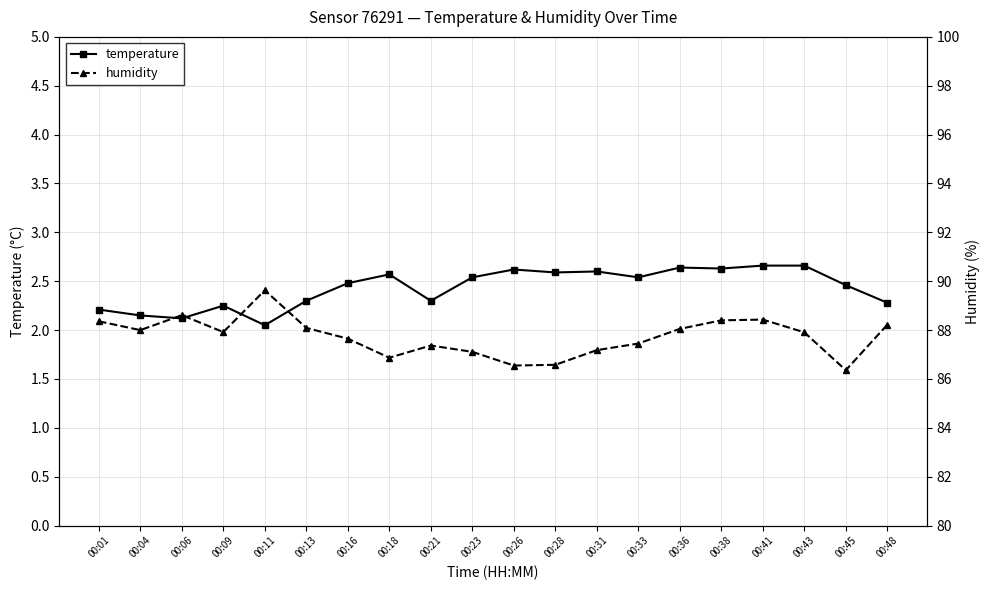

What is the value of the temperature point at the 5th from the left?

2.0